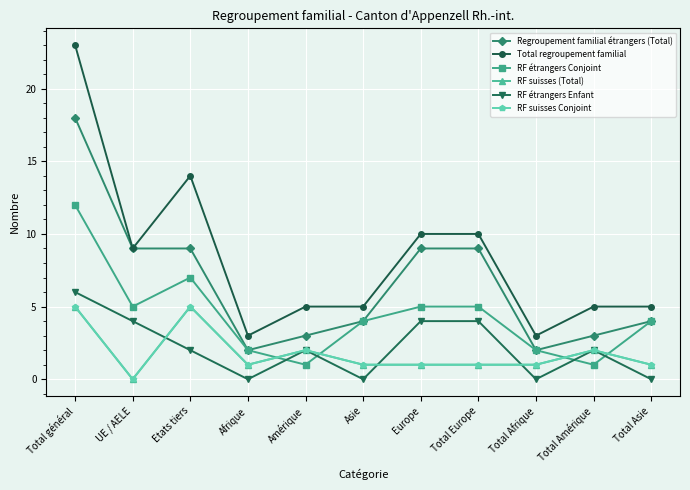

True or false: RF étrangers Enfant and RF suisses Conjoint intersect in this chart.

True